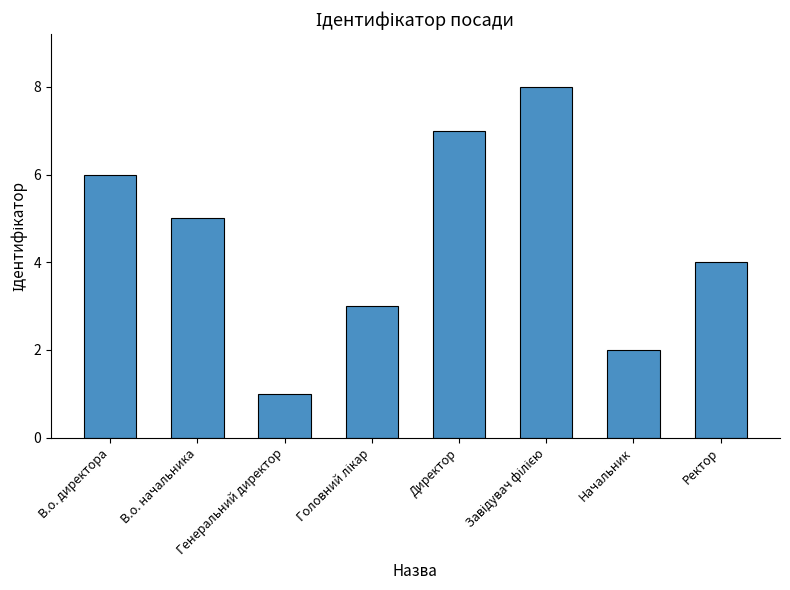

Reading left to right, transcribe all the data shown in this chart.

6	5	1	3	7	8	2	4